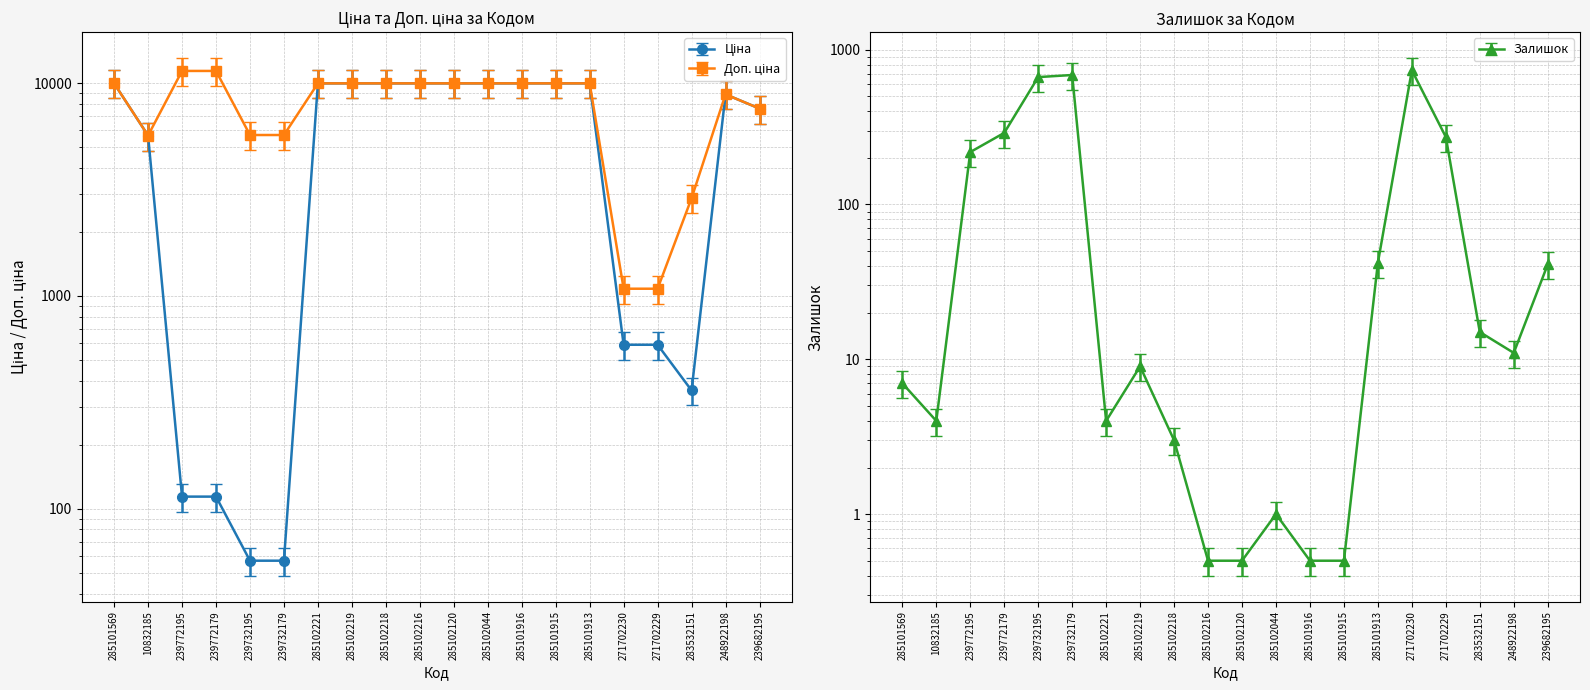

At which category does the chart reach its peak across all series?

285101569